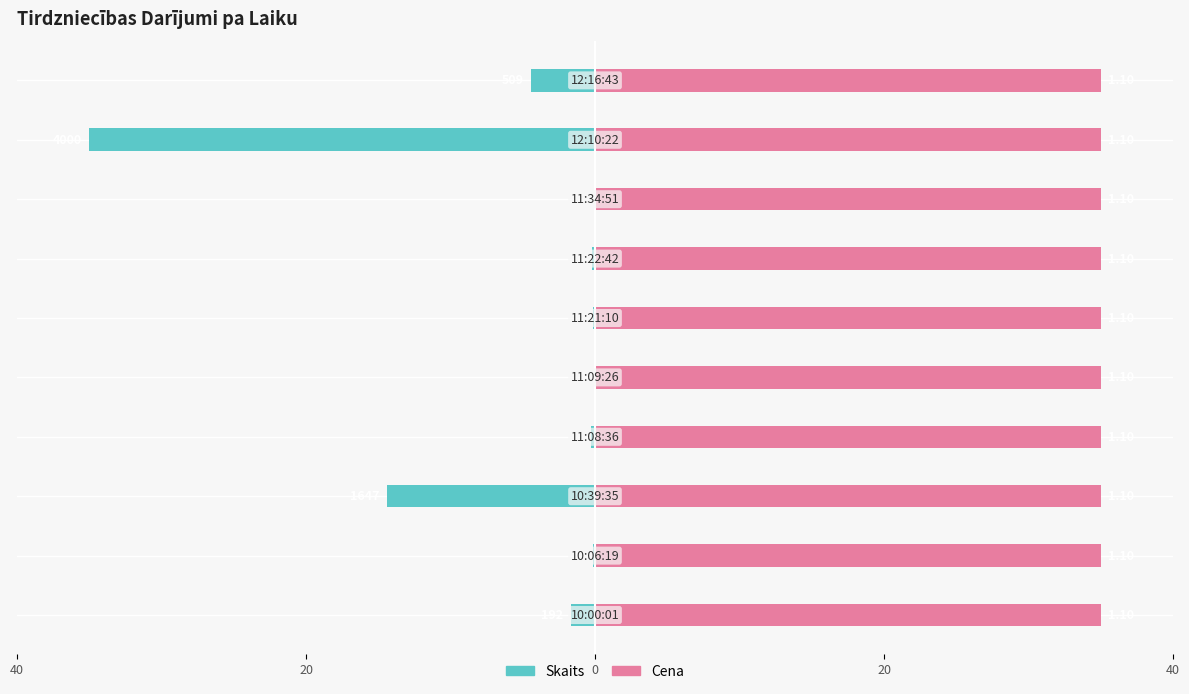

What are all the series names shown in the legend?

Skaits, Cena